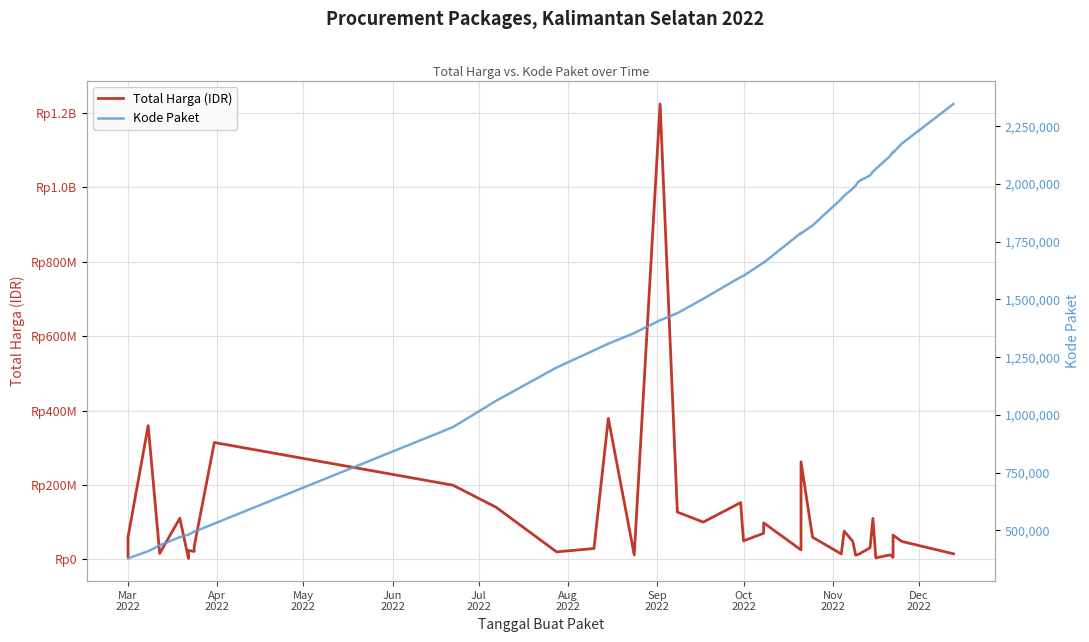

Does the chart display data point markers on the line(s)?

No